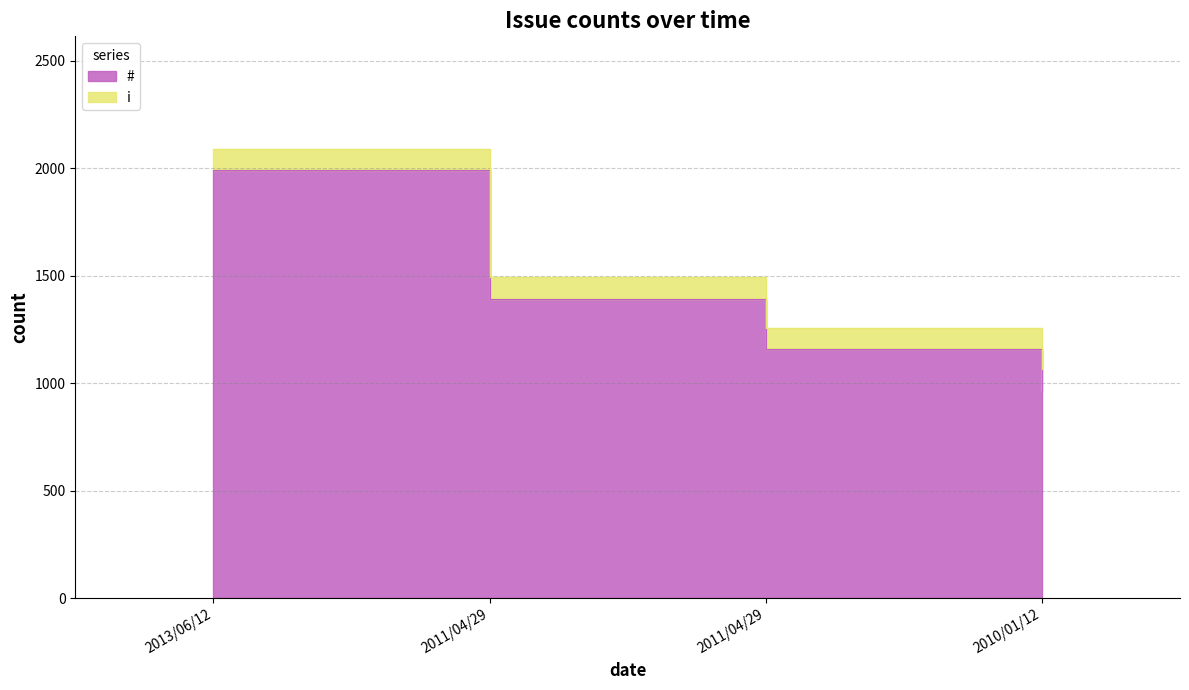

True or false: the data shows 198 at 2010/01/12.

False